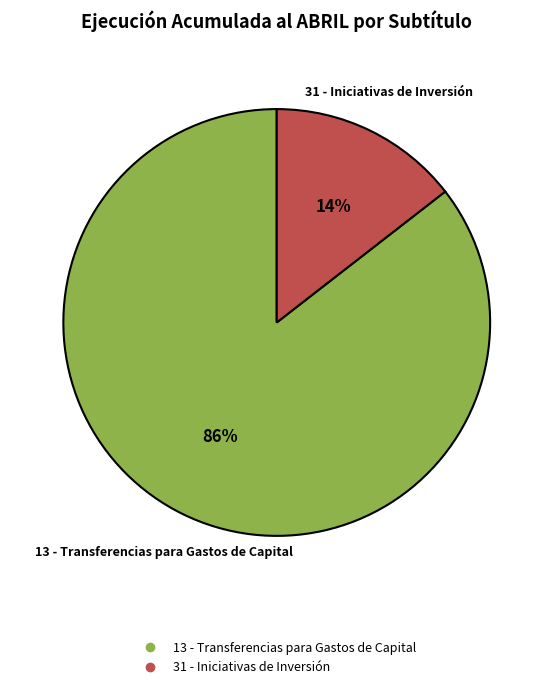

Is there a majority slice in this chart?

Yes